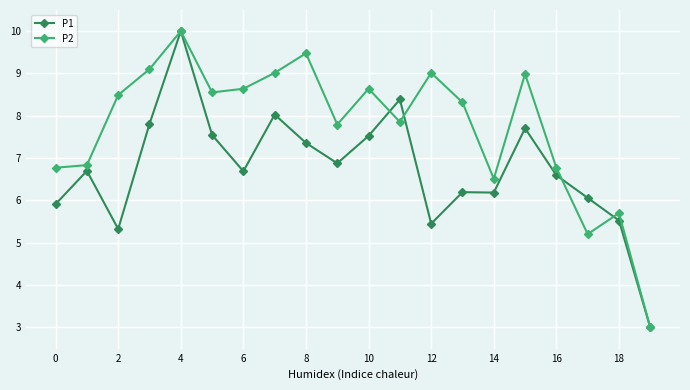

What is the value of the P1 point at the 12th from the left?

8.4